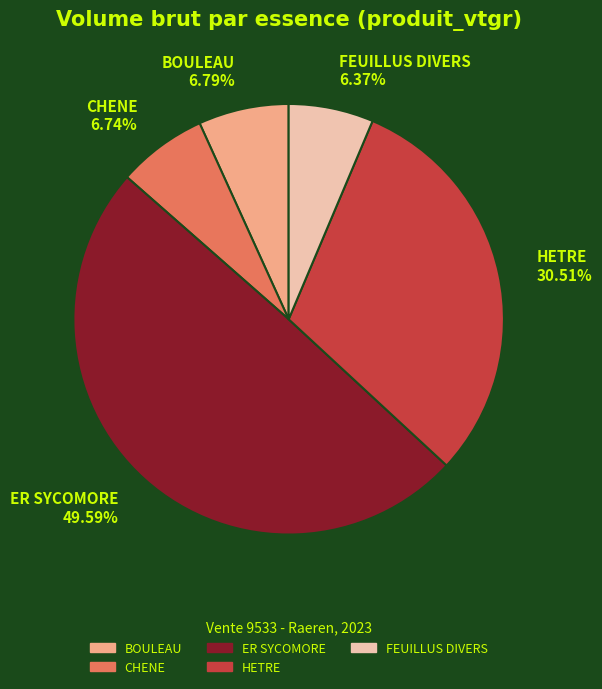

What percentage is the ER SYCOMORE slice, to the nearest percent?

50%